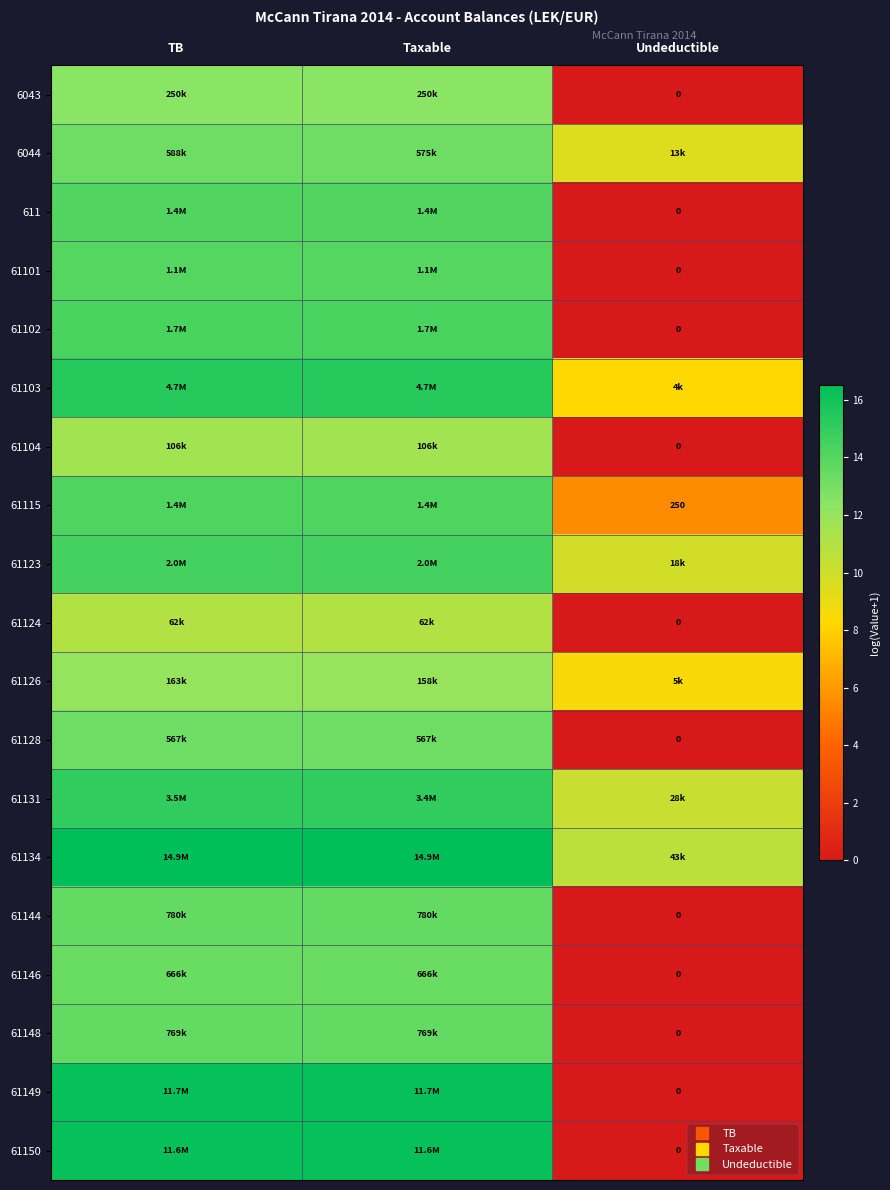

Which series has the largest total across all categories?

61134